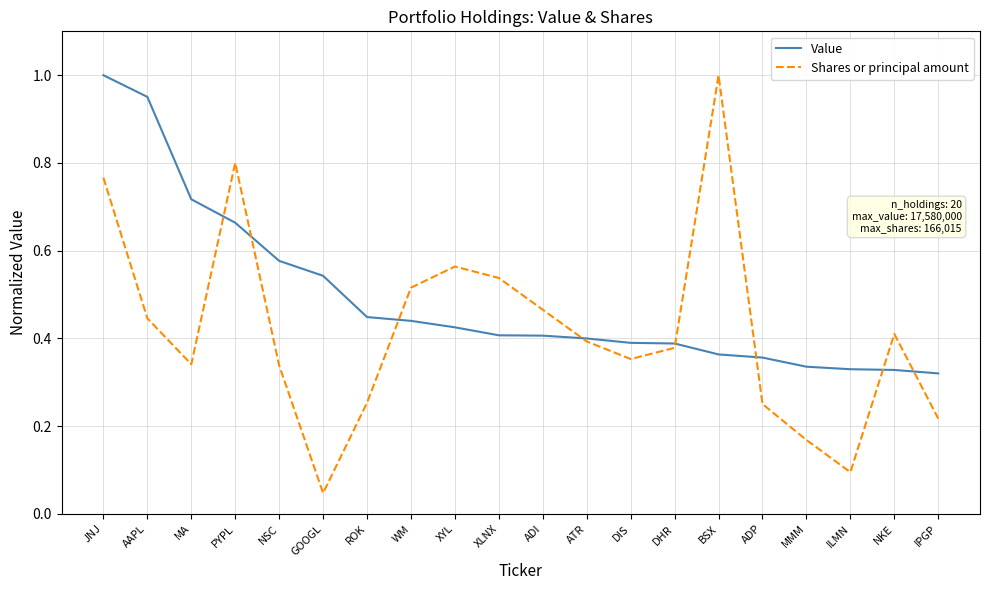

Which series has the largest total across all categories?

Value